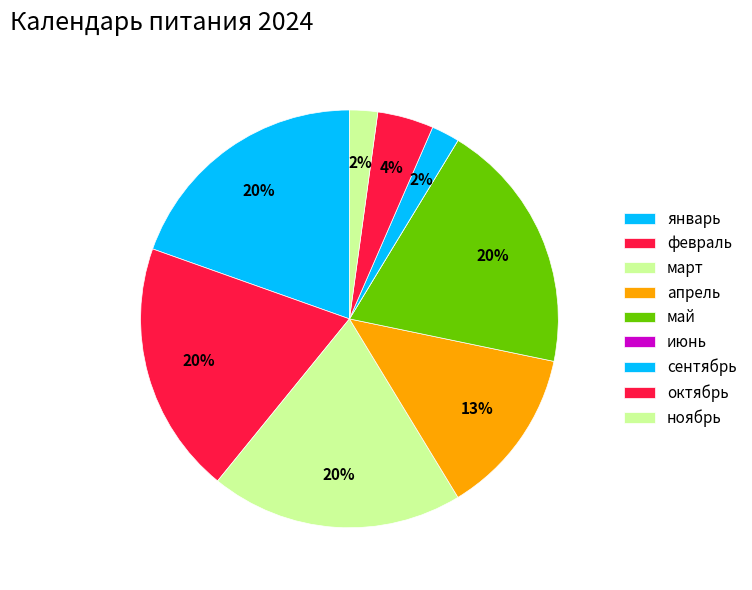

To the nearest percent, what is the average slice percentage?

11%